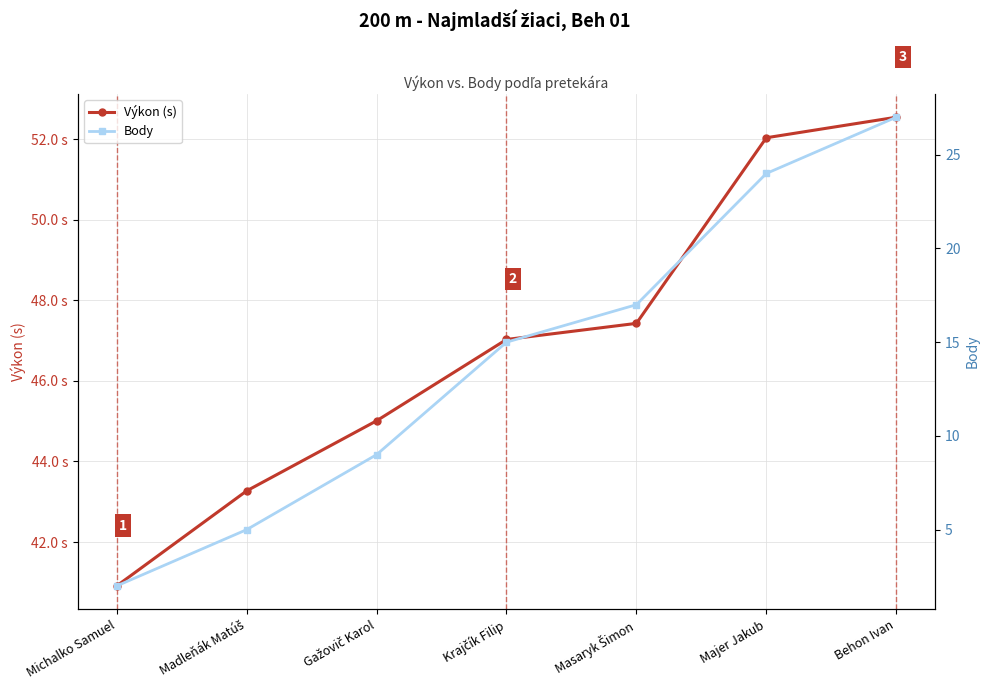

The Body series shows 27.0 at Behon Ivan. True or false?

True